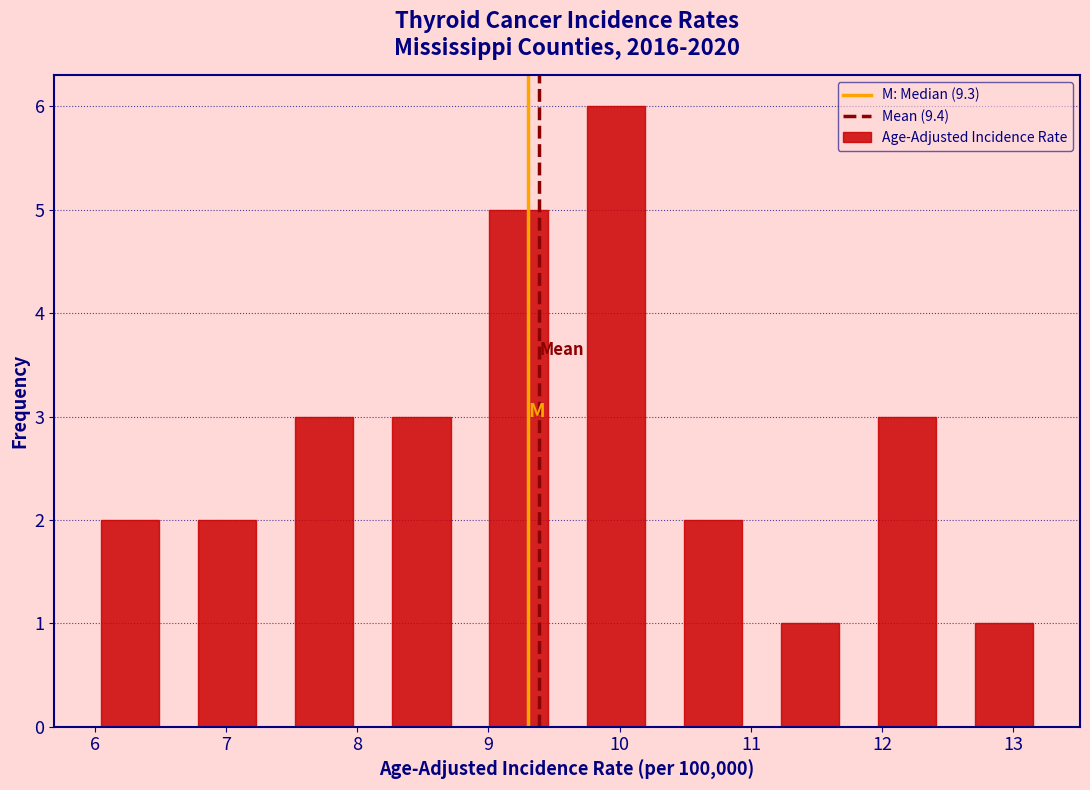

Reading left to right, transcribe this chart: for each bar, give the range it covers on the x-axis and its height. Neither the bar edges nor the heights are printed on the chart, so give them approximately, as read against the axes.

5.90 to 6.64: 2
6.64 to 7.38: 2
7.38 to 8.12: 3
8.12 to 8.86: 3
8.86 to 9.60: 5
9.60 to 10.34: 6
10.34 to 11.08: 2
11.08 to 11.82: 1
11.82 to 12.56: 3
12.56 to 13.30: 1